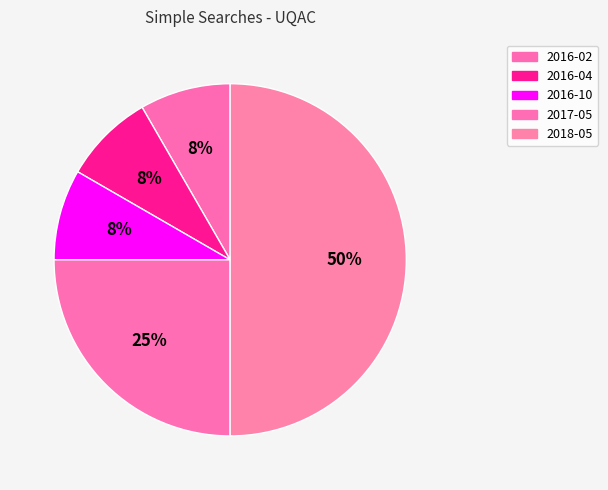

What is the total percentage of 2016-02 and 2016-04?

16.7%